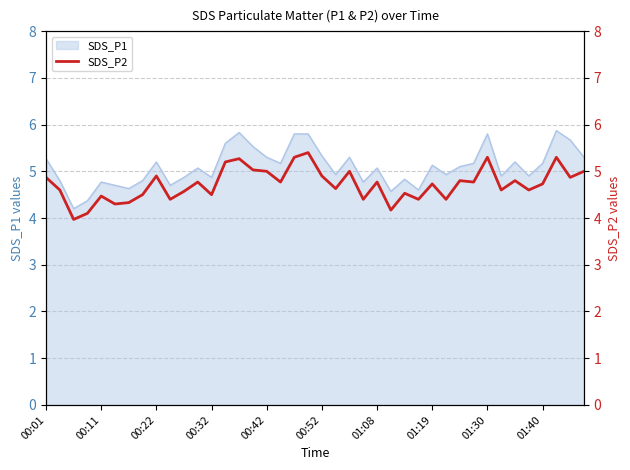

What is the minimum value for SDS_P1?

4.2